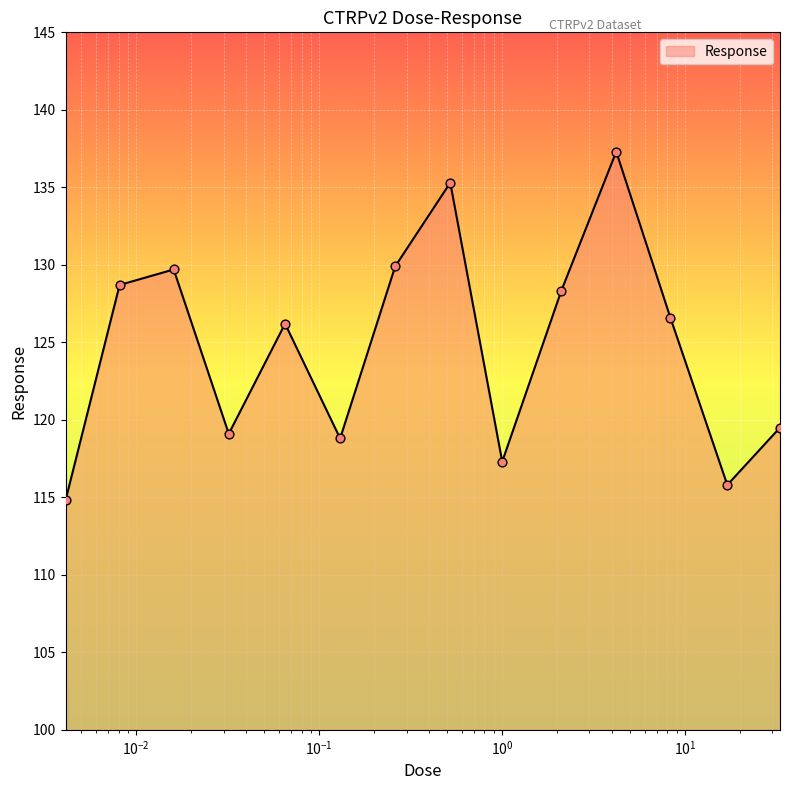

What is the difference between the maximum and minimum values?

22.5